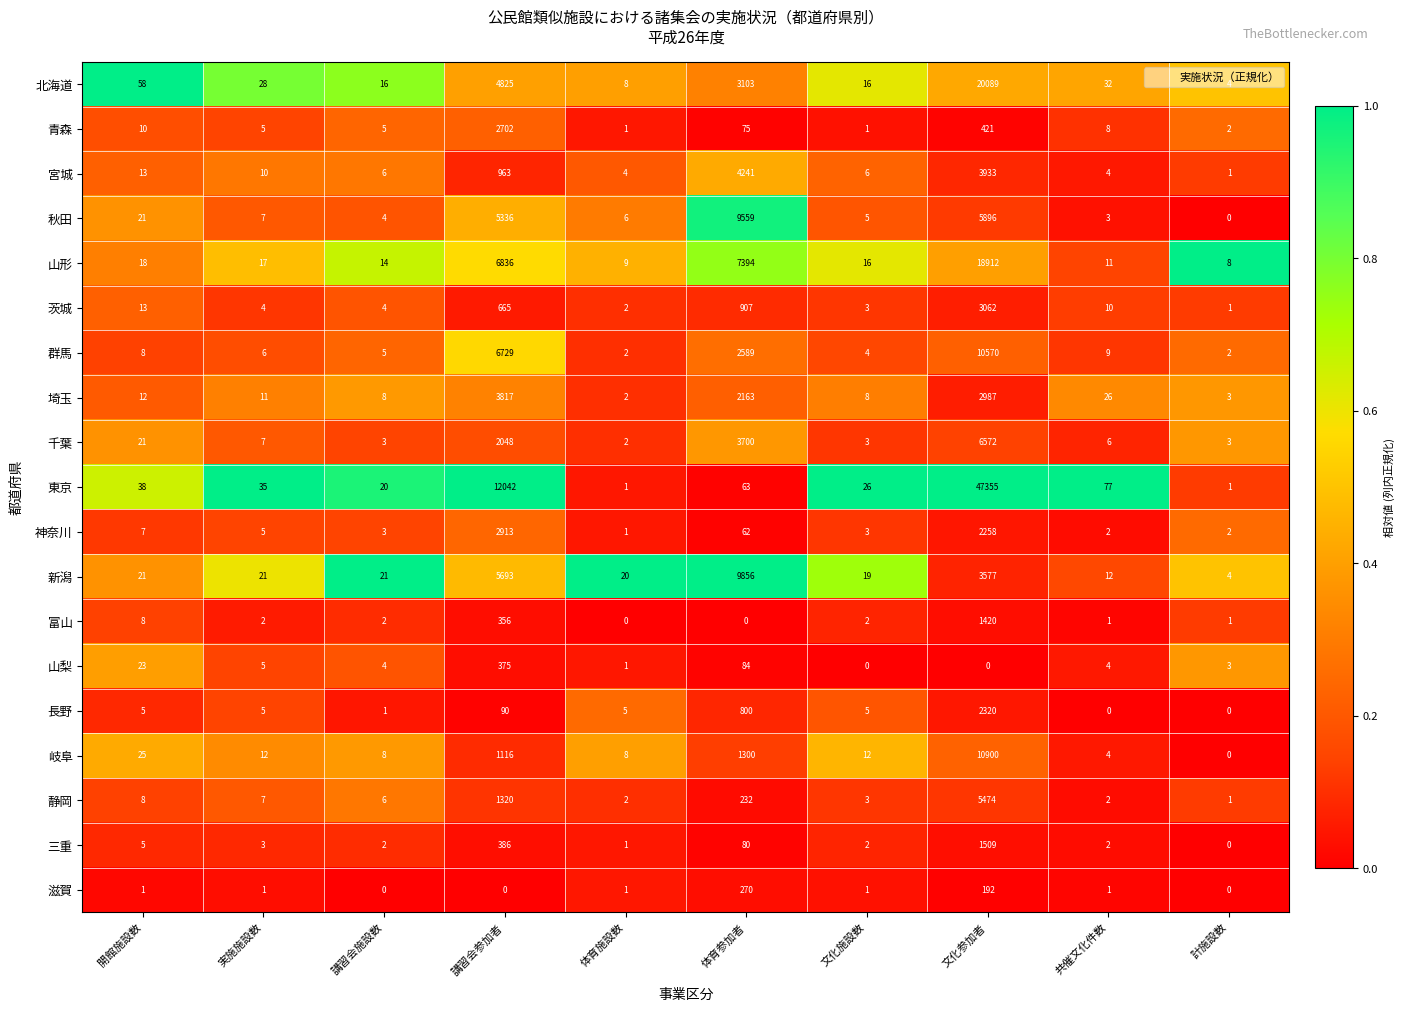

Count the number of categories in the chart.

10